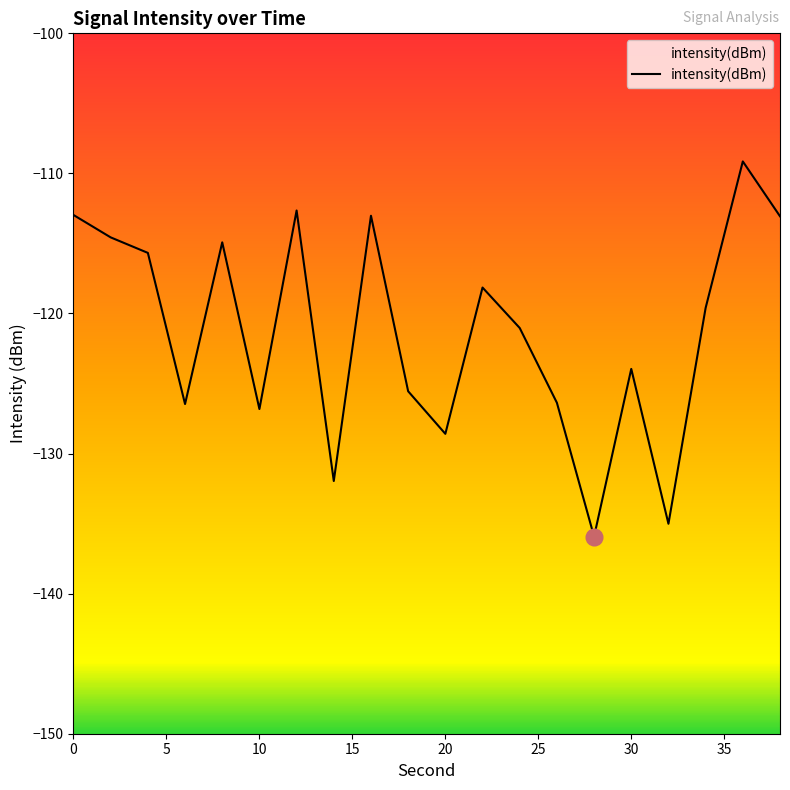

What is the maximum value shown in the chart?

-109.1